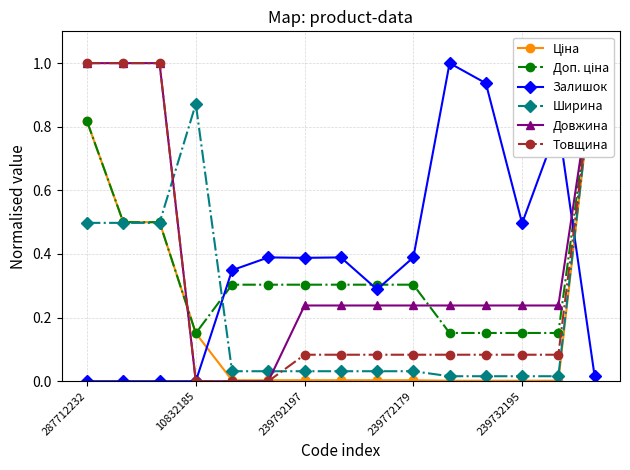

Does the chart have visible grid lines?

Yes